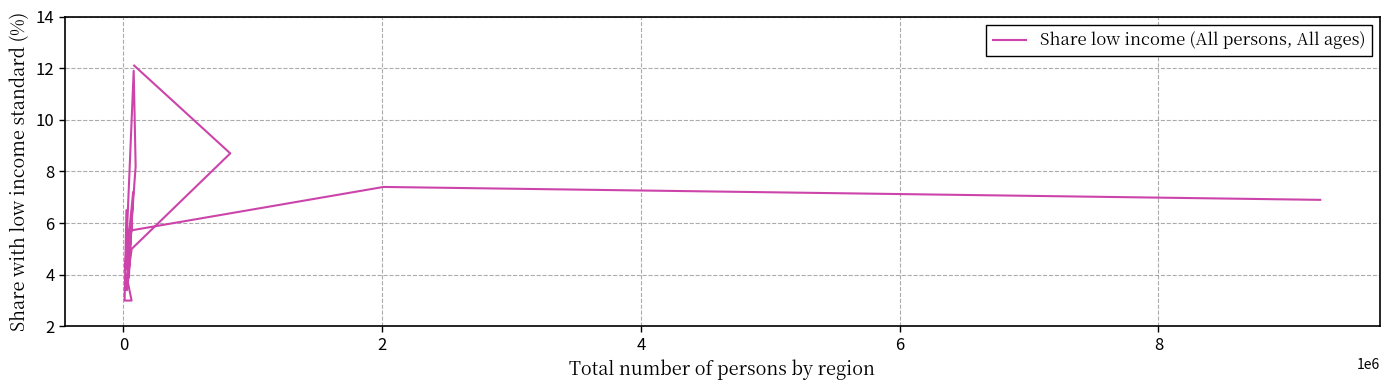

Reading left to right, what are all the values shown in this chart?

6.9	7.4	5.7	3.5	3.9	4.6	6.0	3.4	8.2	11.9	4.2	7.2	3.9	6.5	3.0	3.0	3.8	5.0	8.7	12.1